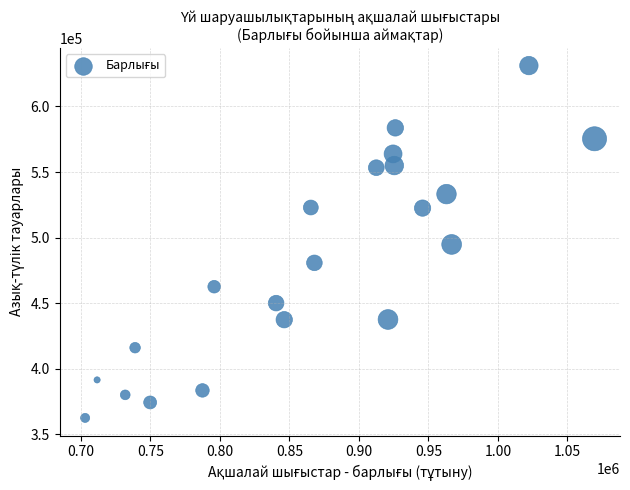

What is the range of Y values (max minus min)?

268465